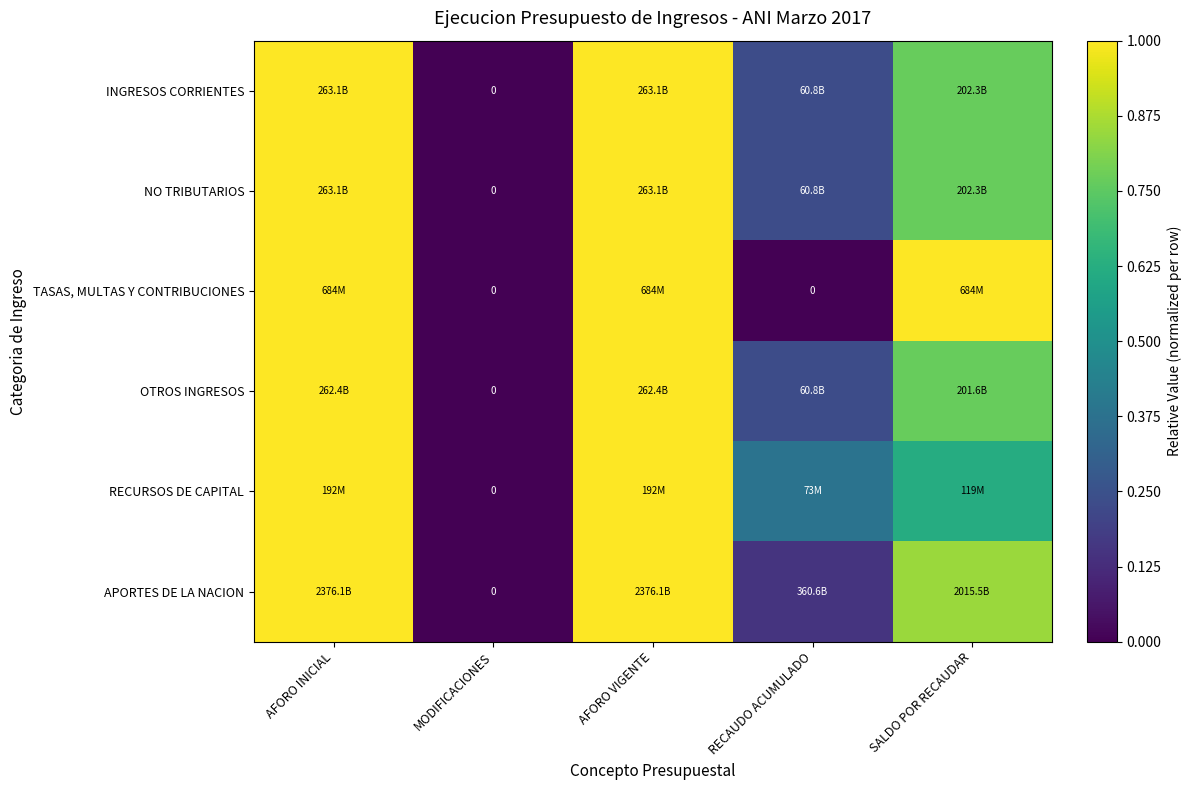

Is the value of TASAS, MULTAS Y CONTRIBUCIONES at SALDO POR RECAUDAR greater than the value of OTROS INGRESOS at MODIFICACIONES?

Yes